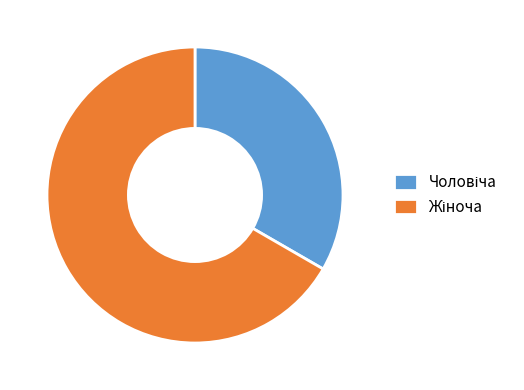

Does any single category account for the majority?

Yes